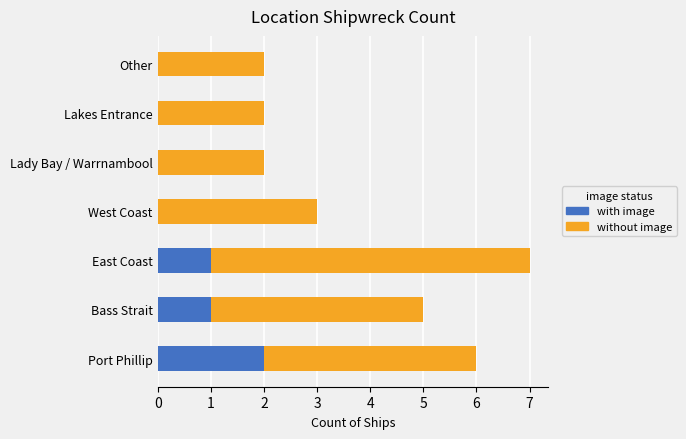

What is the total value across all series at East Coast?

7